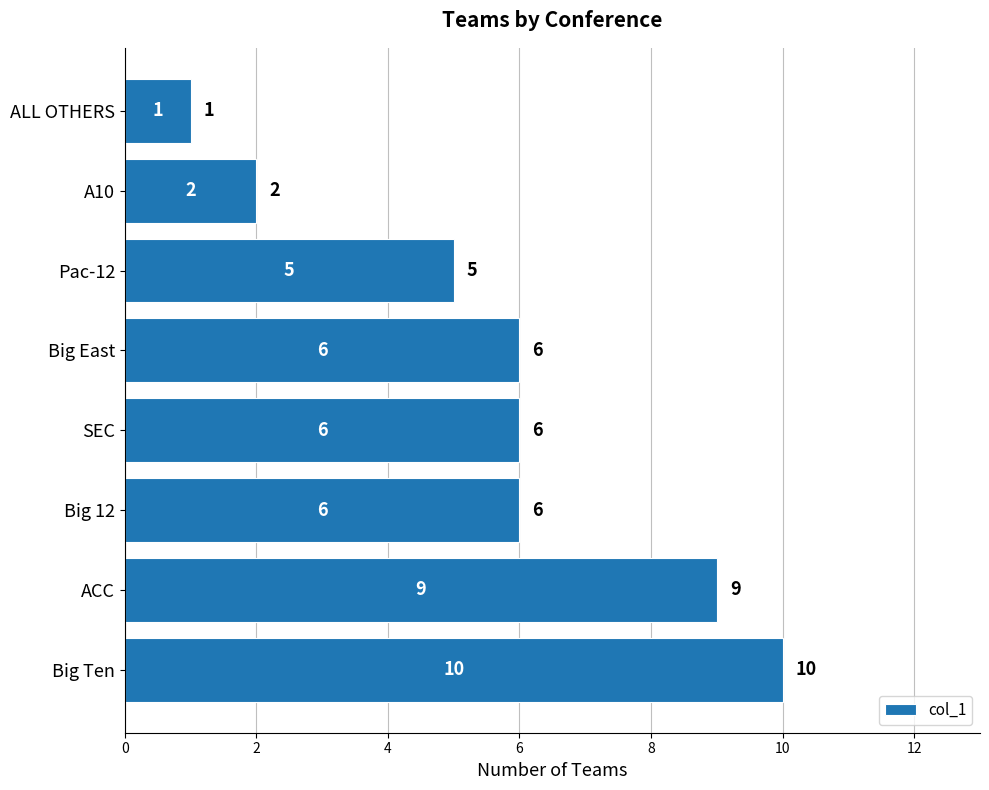

What is the difference between the maximum and minimum values?

9